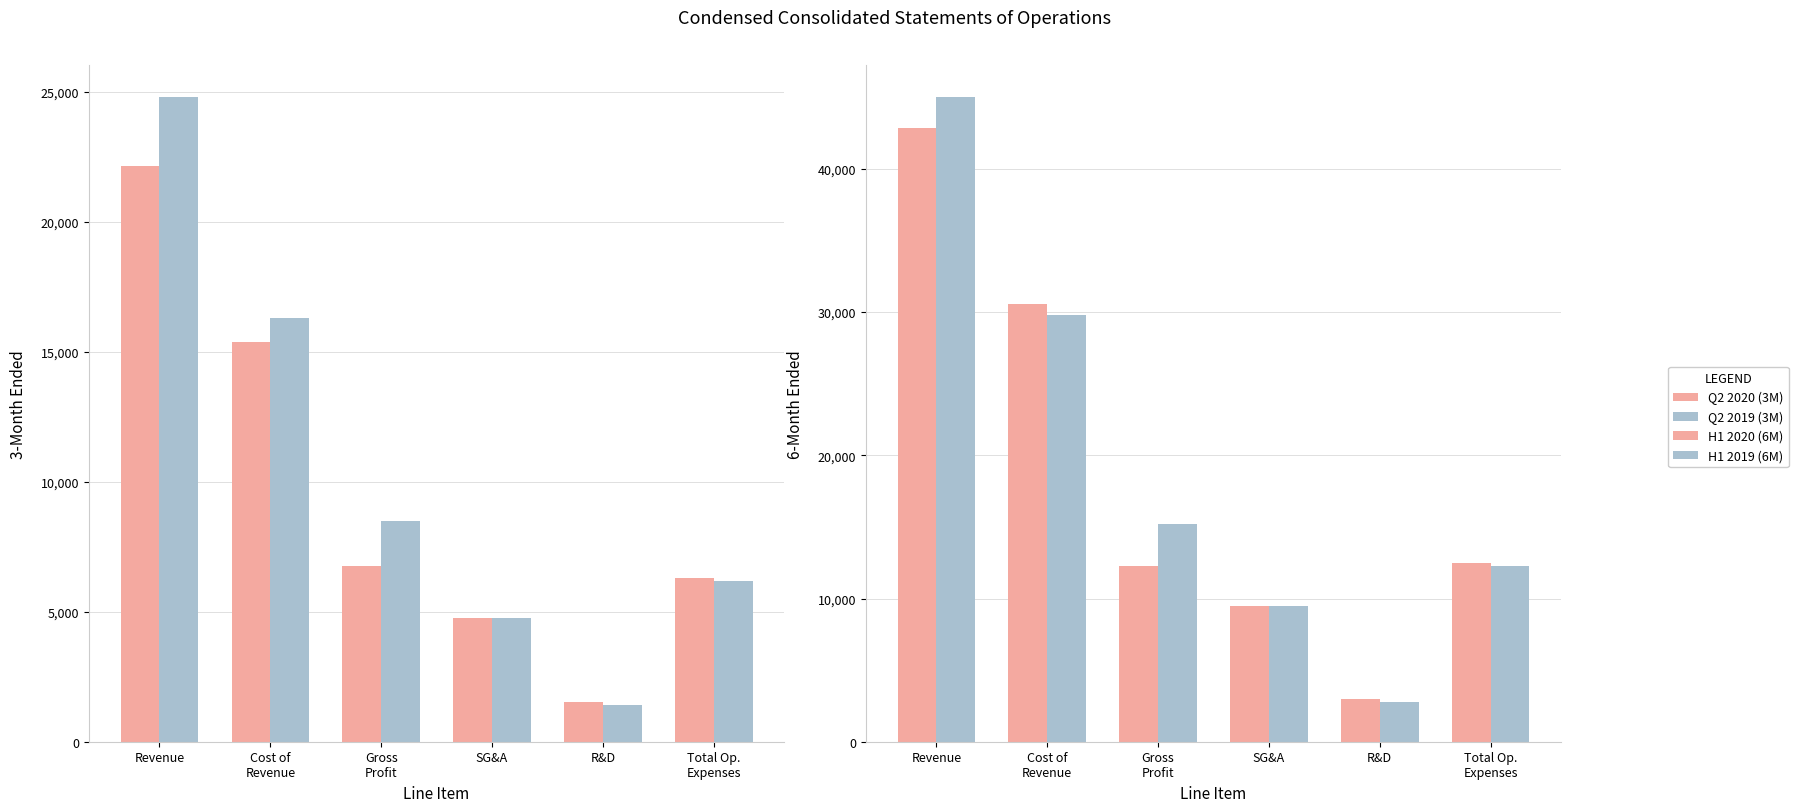

What is the average value of the Q2 2020 (3M) series?

9475